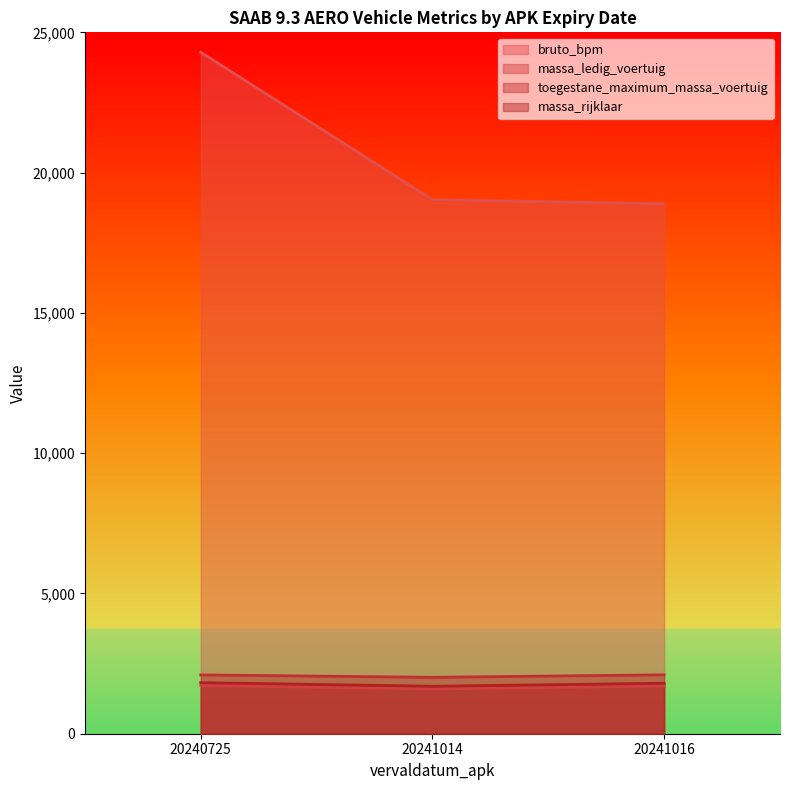

What is the total value across all series at 20241016?

24488